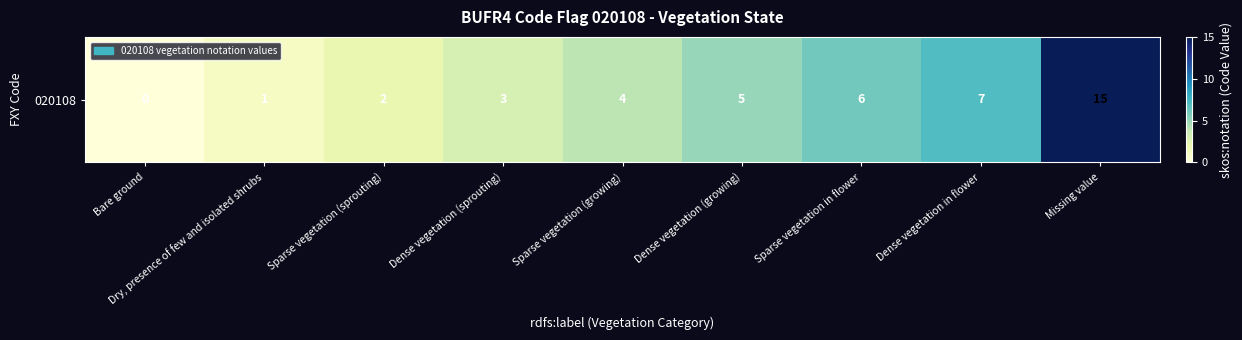

What is the greatest value displayed?

15